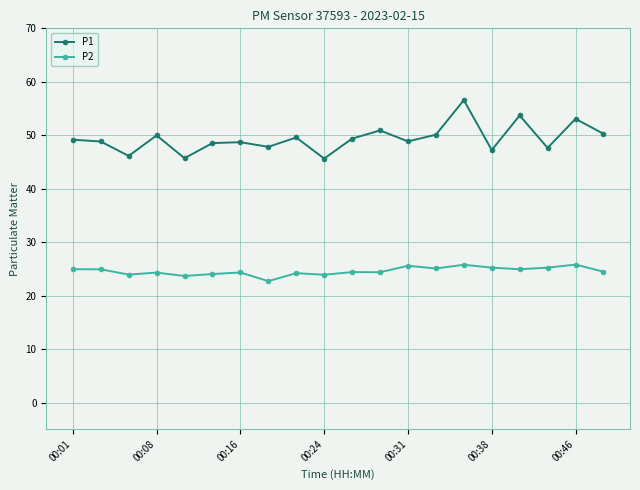

What is the average value of the P2 series?

24.6